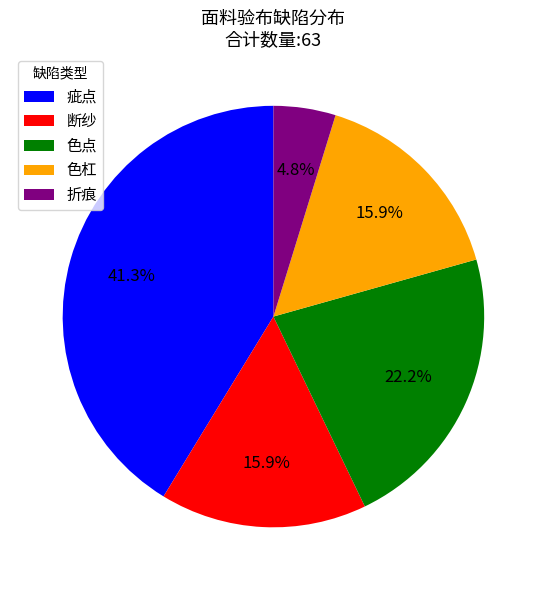

Which slice is the smallest?

折痕